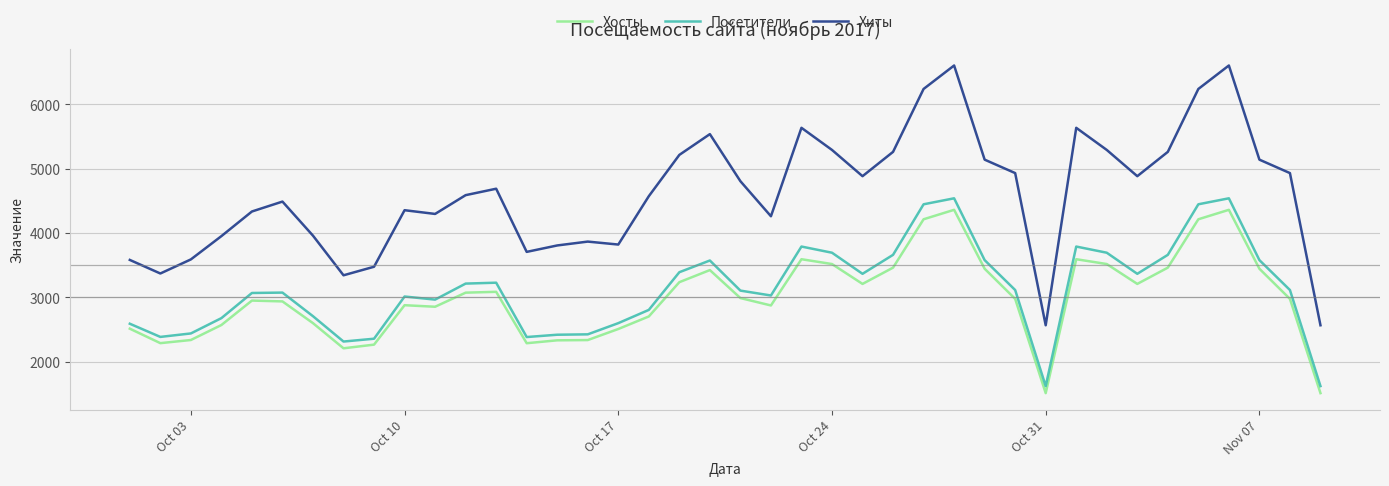

Which series has the largest range (max minus min)?

Хиты